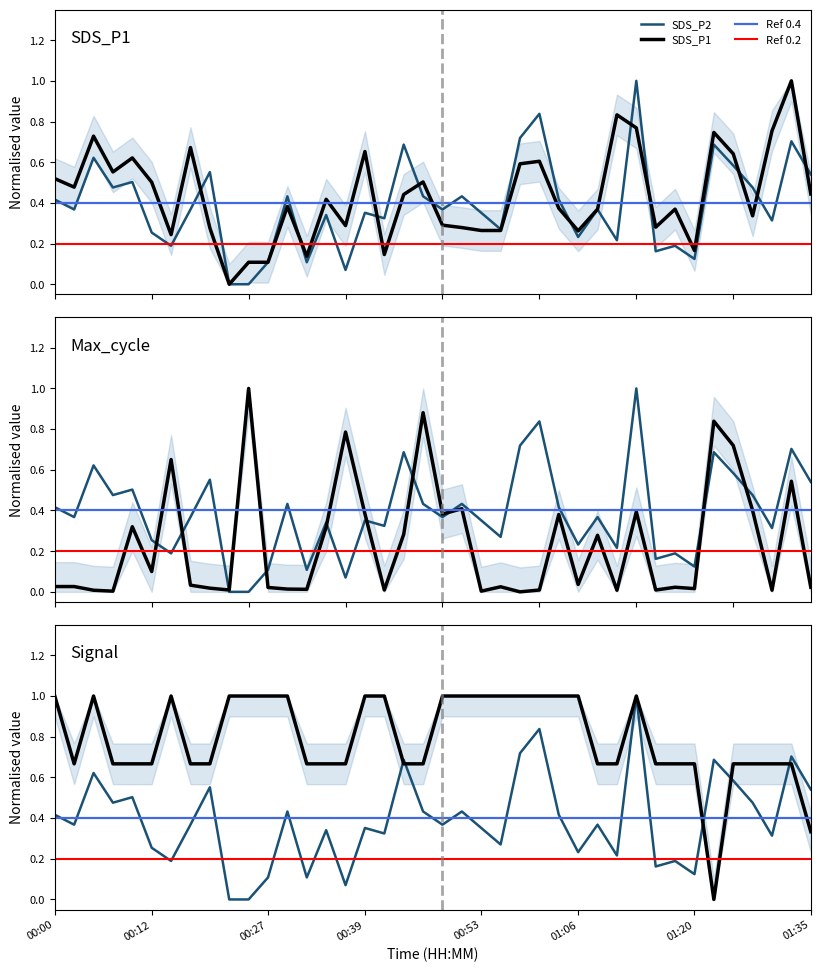

What position from the right is 34?

6